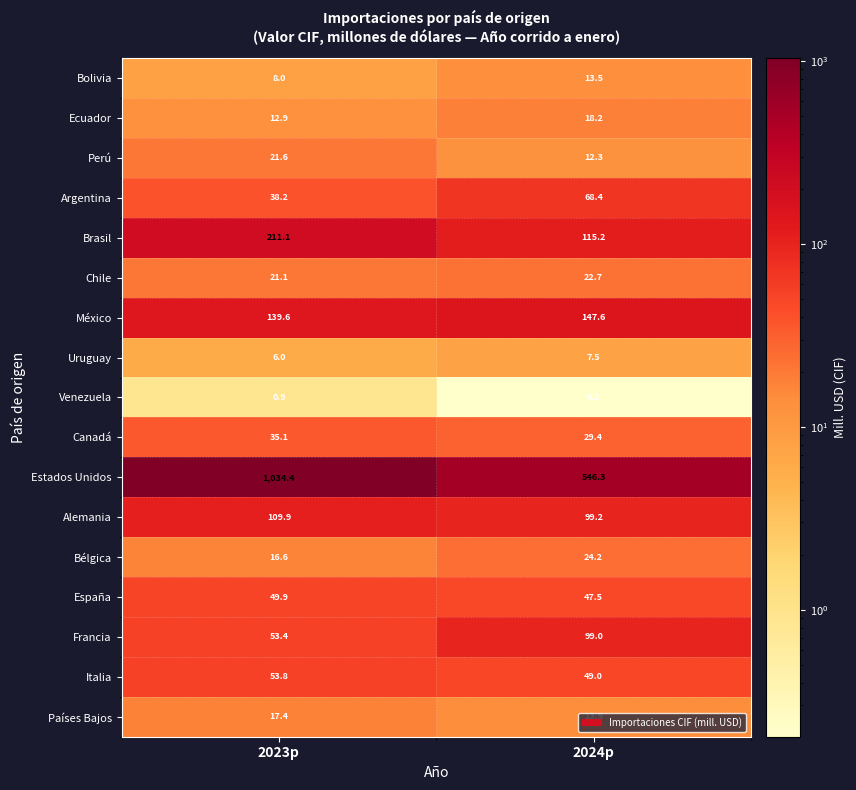

At which label is Bolivia closest to 10?

2023p